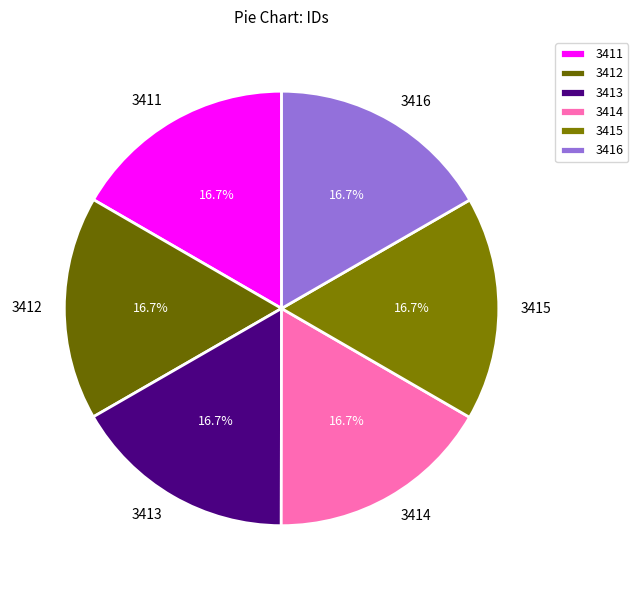

The 3414 slice represents 17% of the pie. True or false?

True